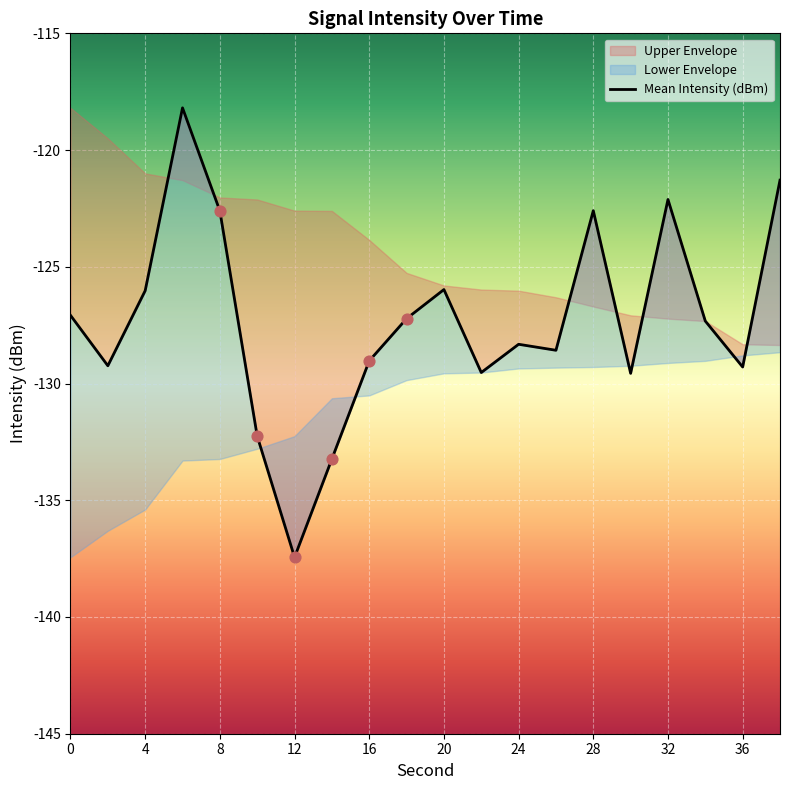

Between 36 and 8, which is larger?

8